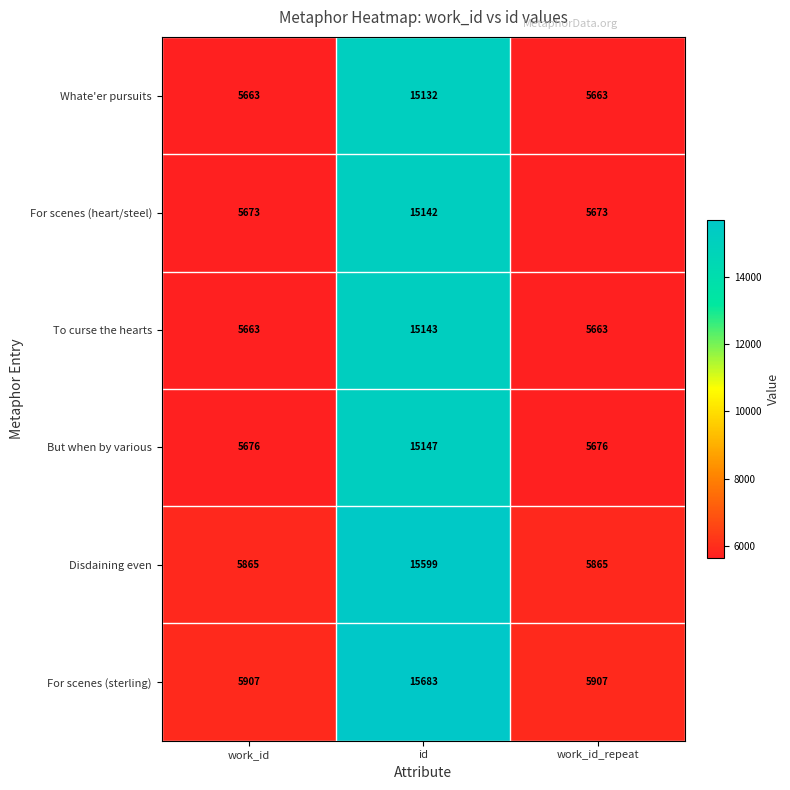

What is the difference between the To curse the hearts values at id and work_id?

9480